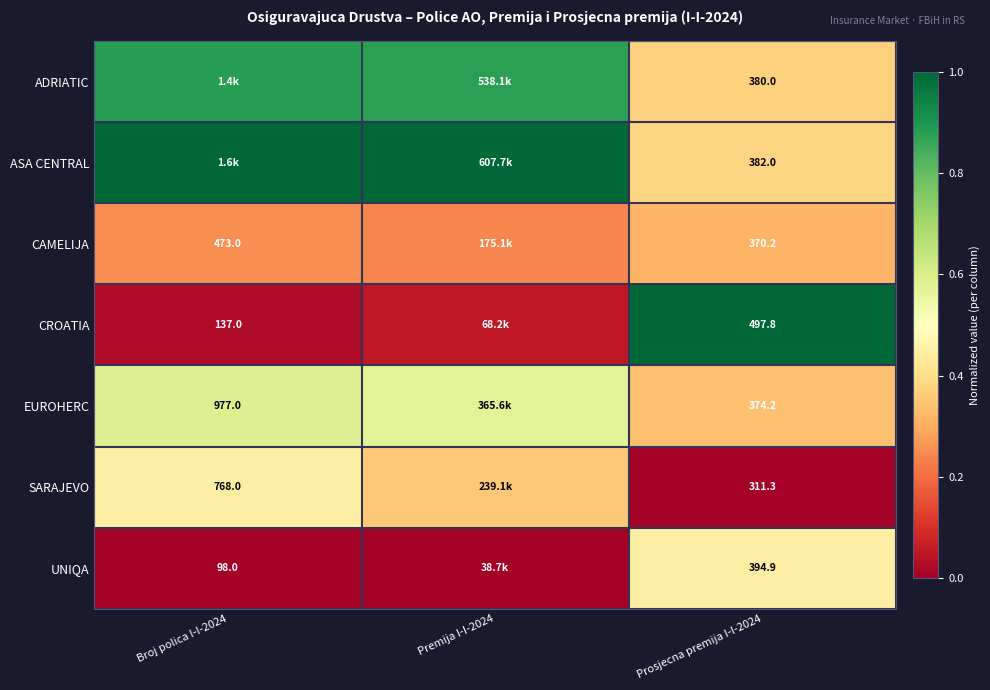

Is the value of CAMELIJA at Broj polica I-I-2024 greater than the value of SARAJEVO at Broj polica I-I-2024?

No